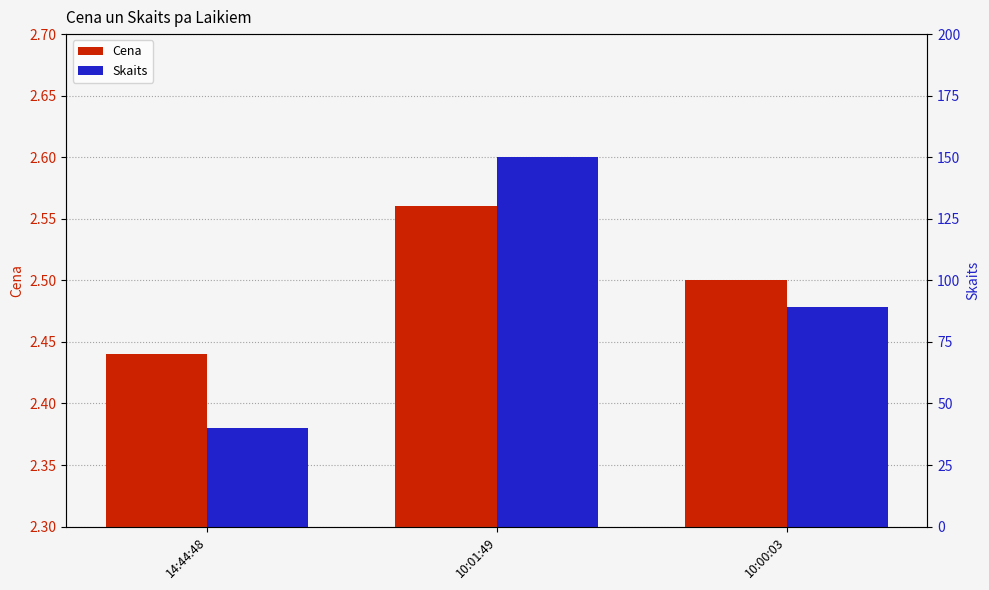

Is it true that Cena equals 0.8 at 14:44:48?

False